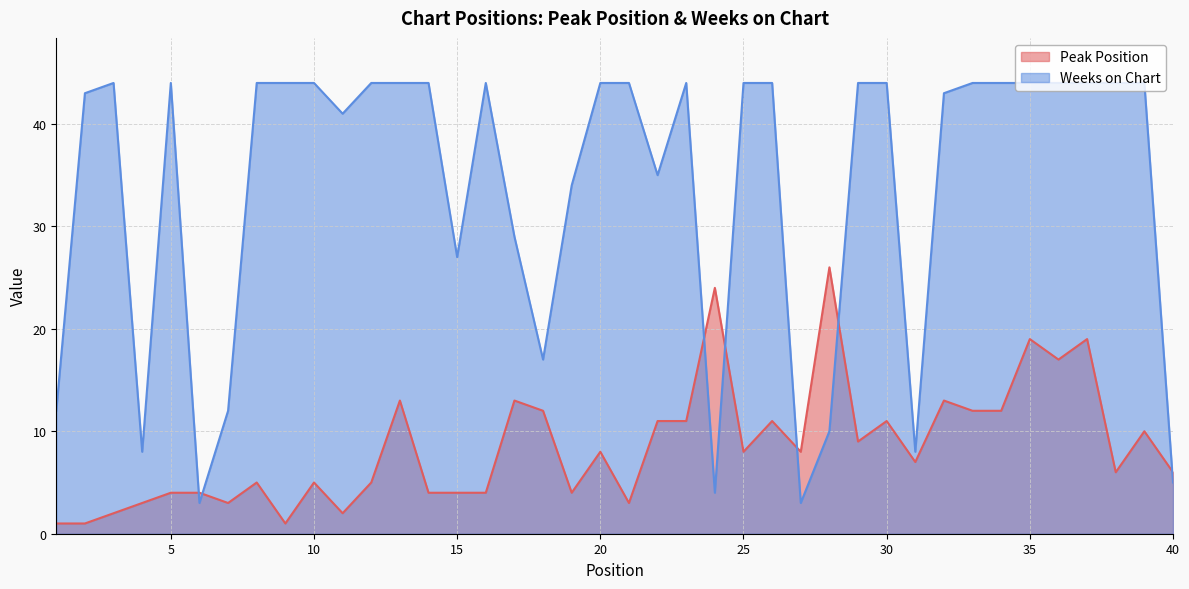

Is the value of Weeks on Chart at 6 greater than the value of Peak Position at 9?

Yes